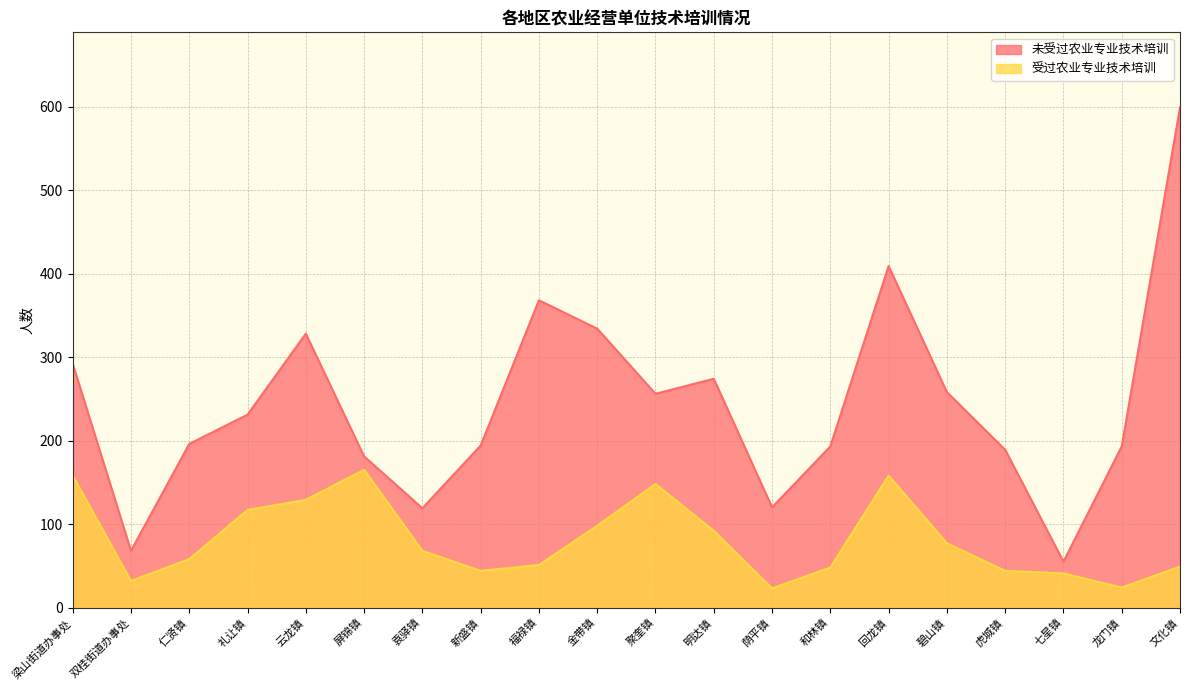

At how many categories does at least one series exceed 141?

16